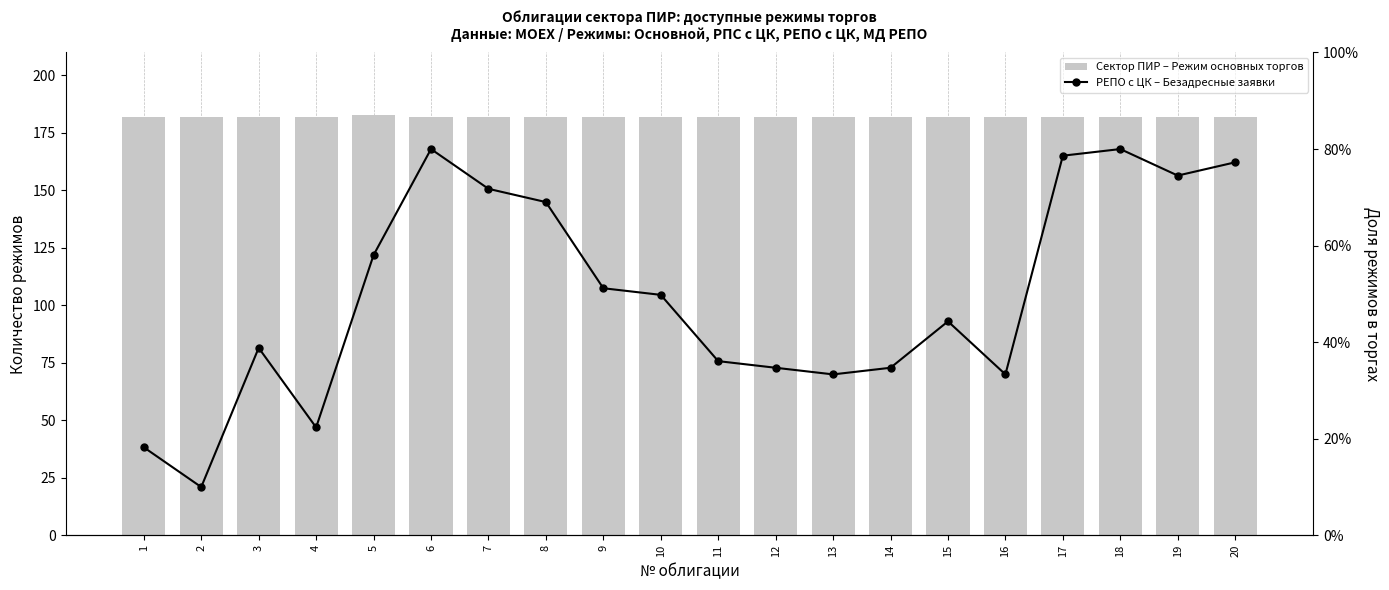

True or false: Сектор ПИР – Режим основных торгов has a value of 267.4 at 5.

False